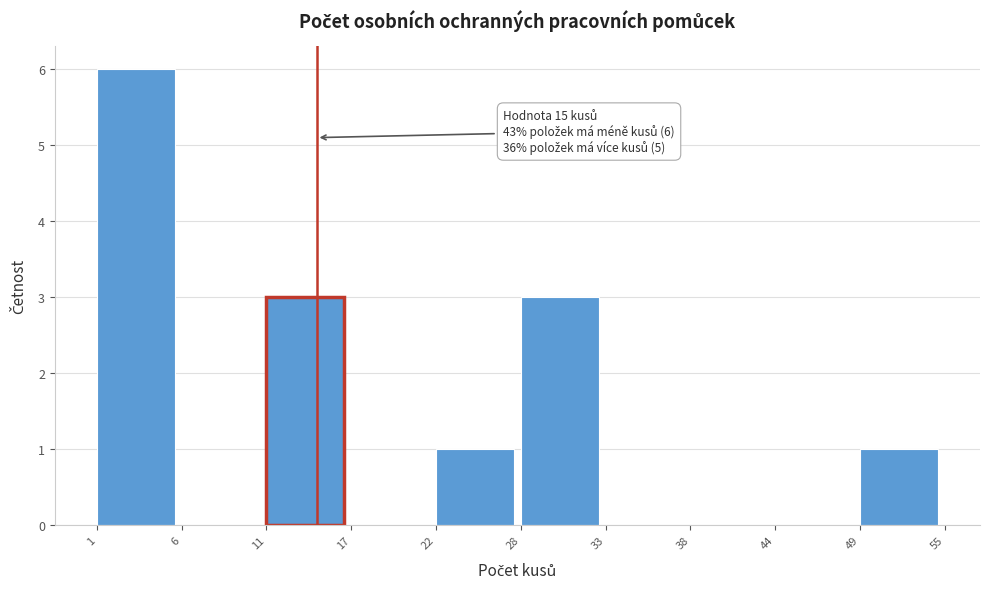

Reading left to right, extract all data points from this chart.

1=6	6=0	11=3	17=0	22=1	28=3	33=0	38=0	44=0	49=1